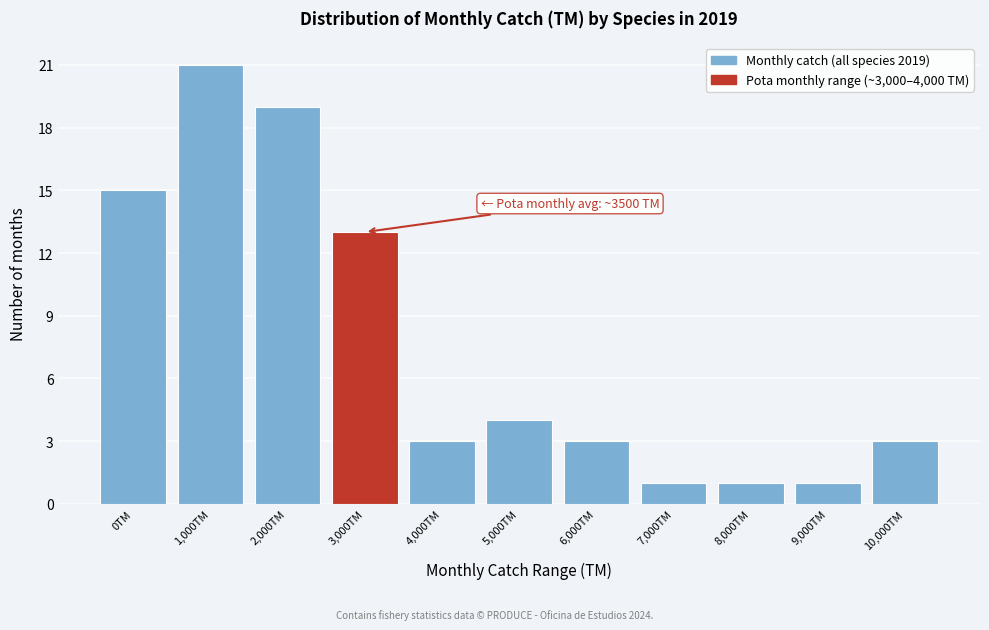

Reading left to right, list all the values displayed in this chart.

0TM=15	1,000TM=21	2,000TM=19	3,000TM=13	4,000TM=3	5,000TM=4	6,000TM=3	7,000TM=1	8,000TM=1	9,000TM=1	10,000TM=3